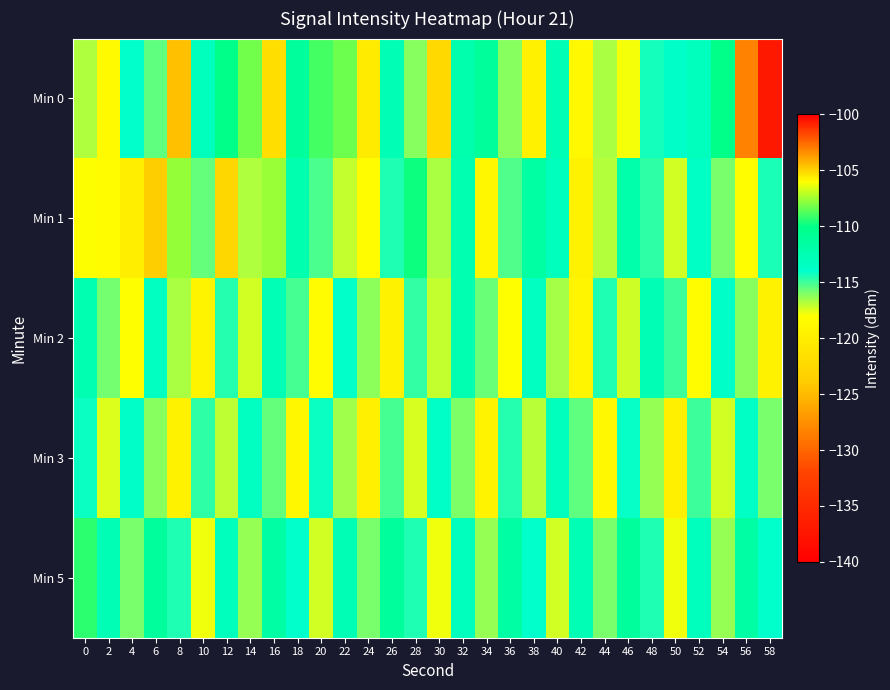

What is the spread (max minus min) of values at 0?

10.7